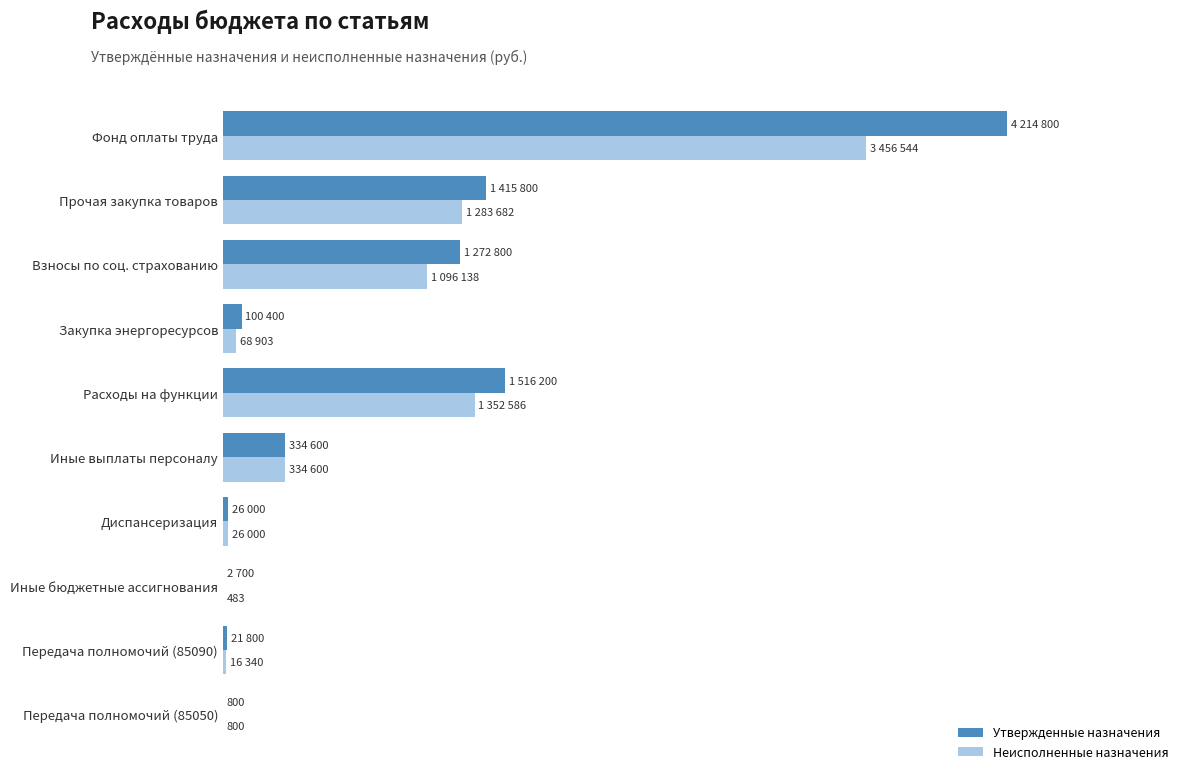

What is the average value of the Утвержденные назначения series?

890590.0